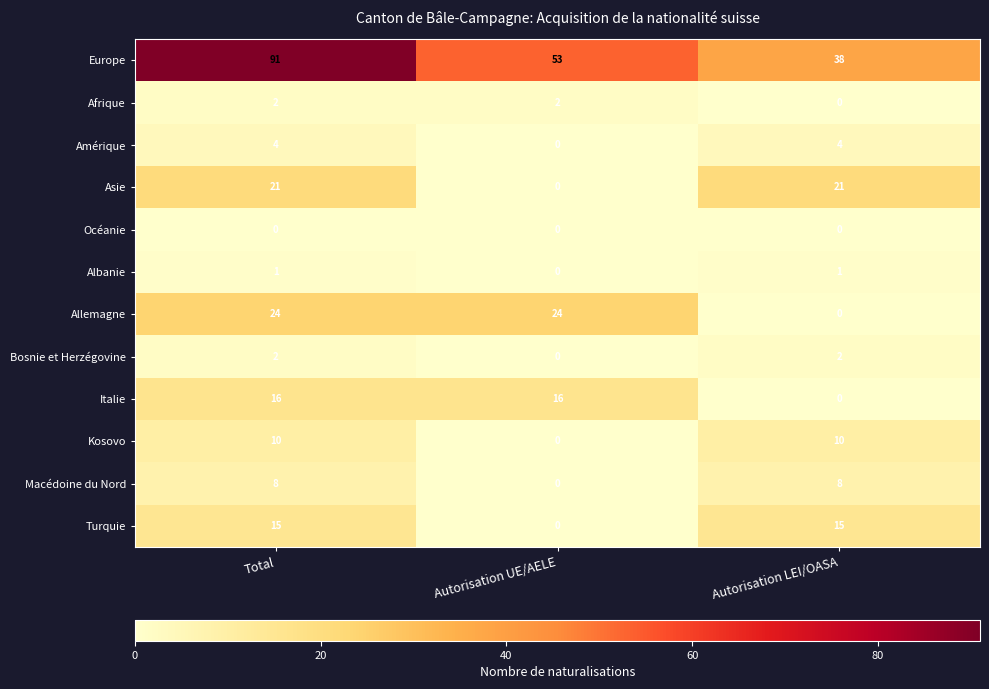

What is the sum of the Kosovo values at Autorisation LEI/OASA and Total?

20